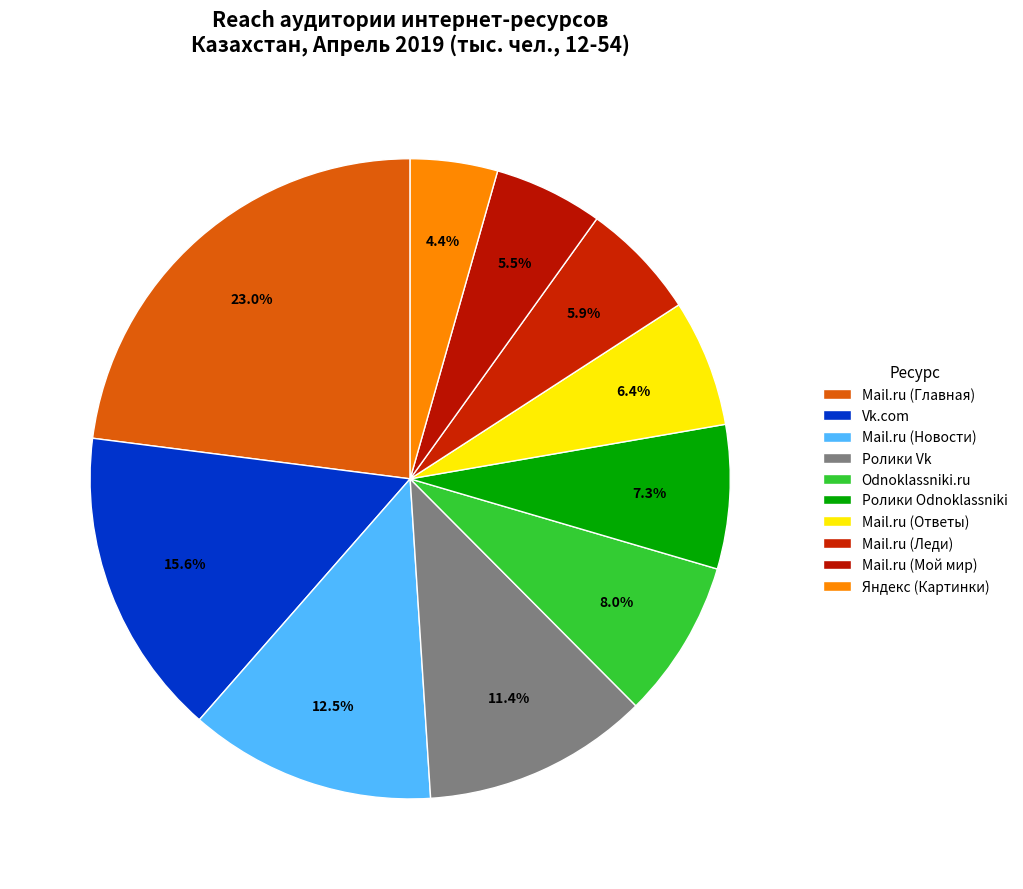

To the nearest percent, what portion does Odnoklassniki.ru represent?

8%